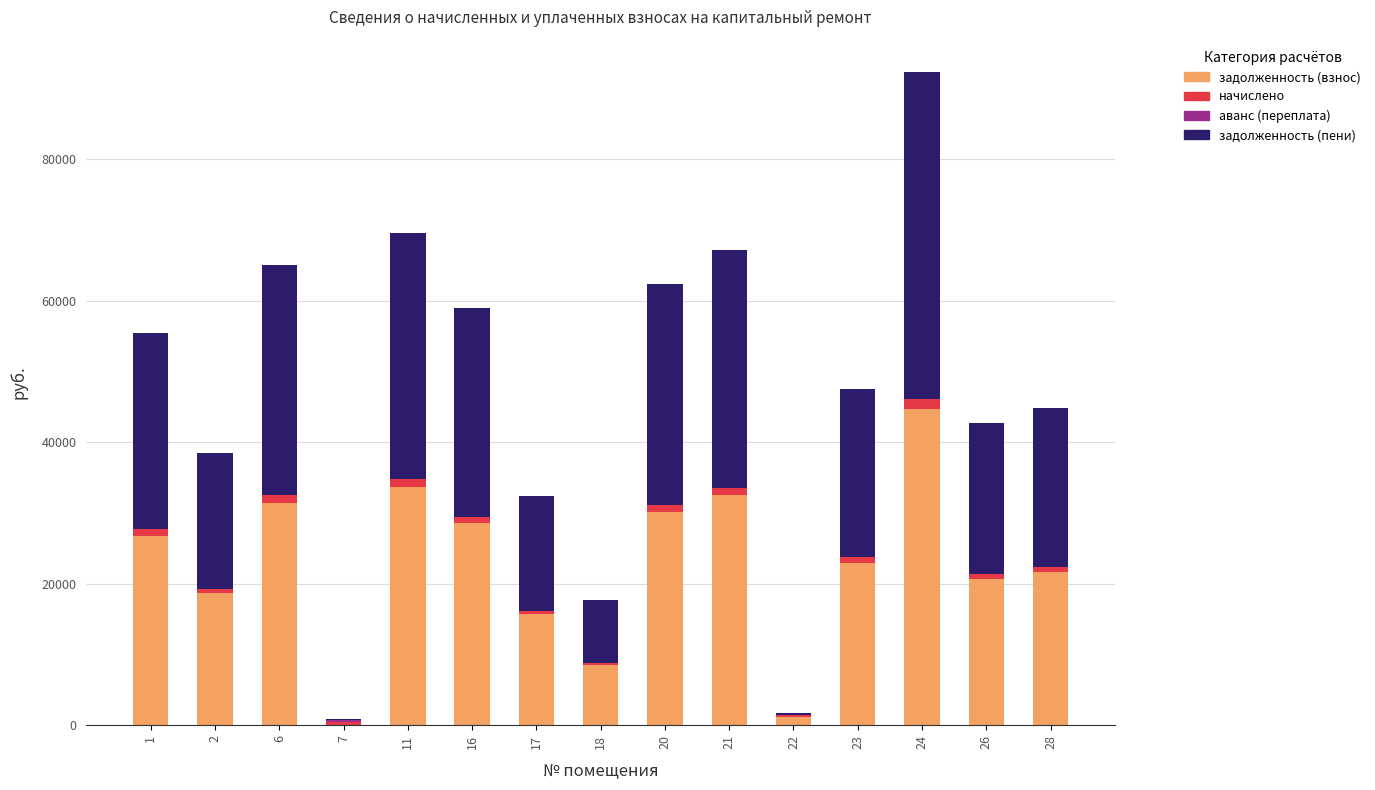

At which category is the sum across all series the highest?

24